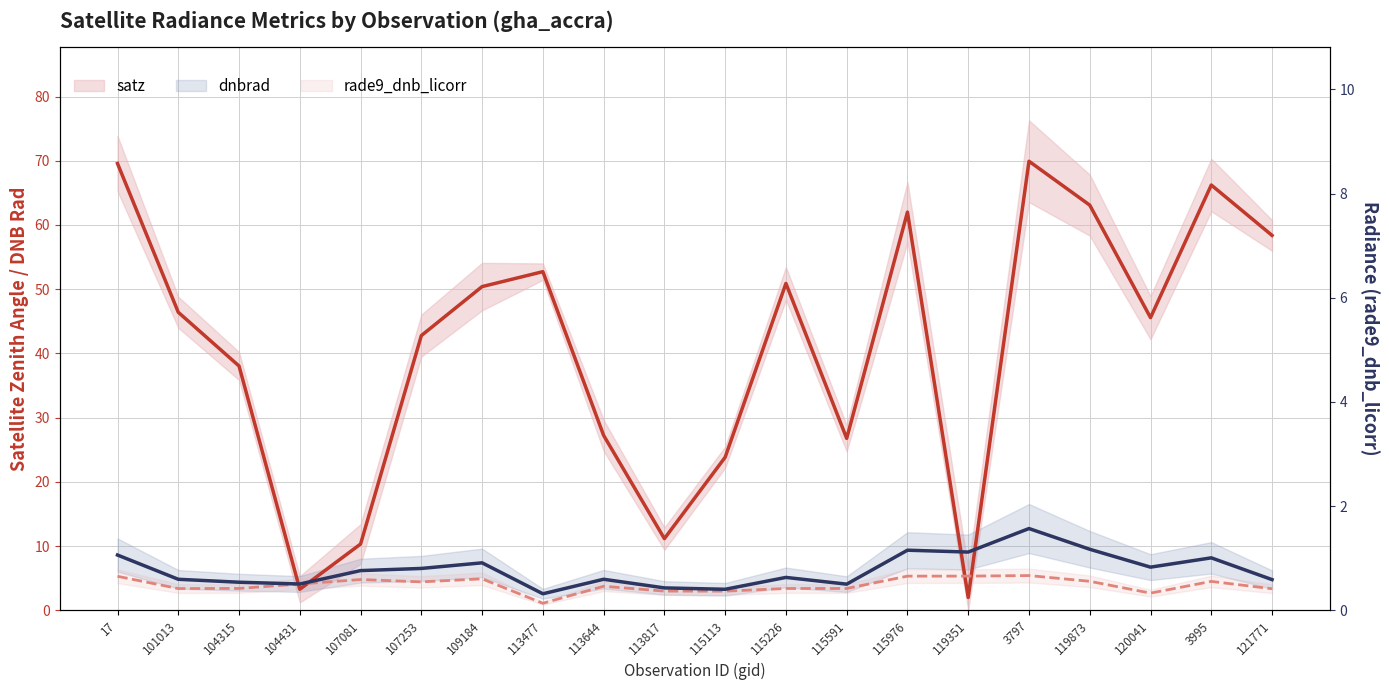

What is the spread (max minus min) of values at 113477?

51.6